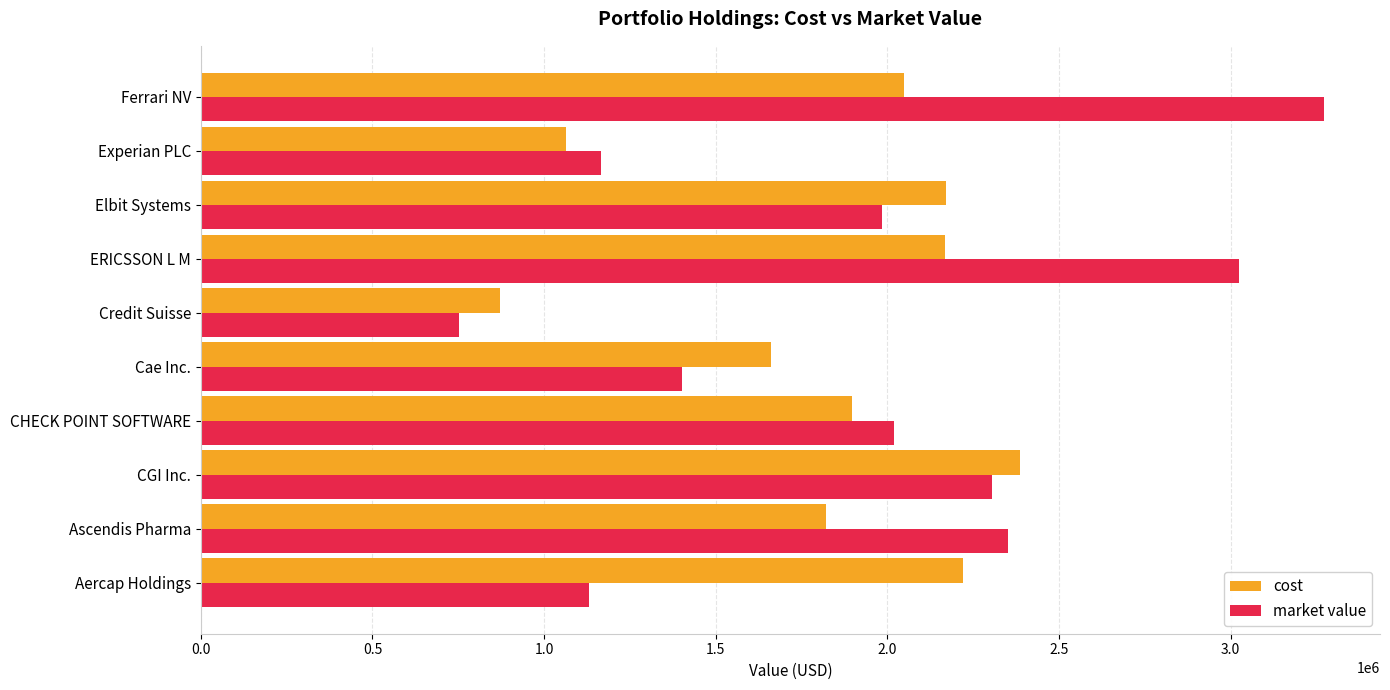

What is the difference between the maximum and second lowest values in the cost series?

1323420.7